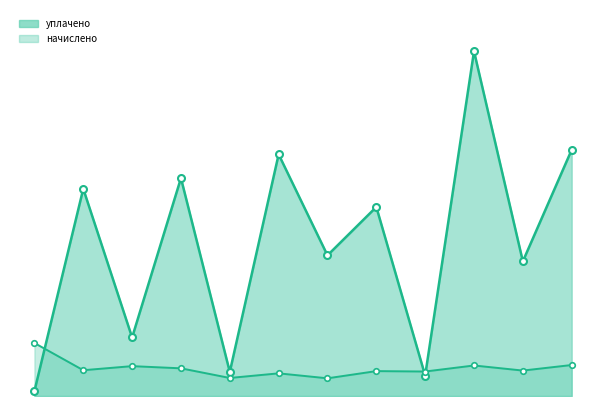

At which category does уплачено_line reach its first local peak?

1